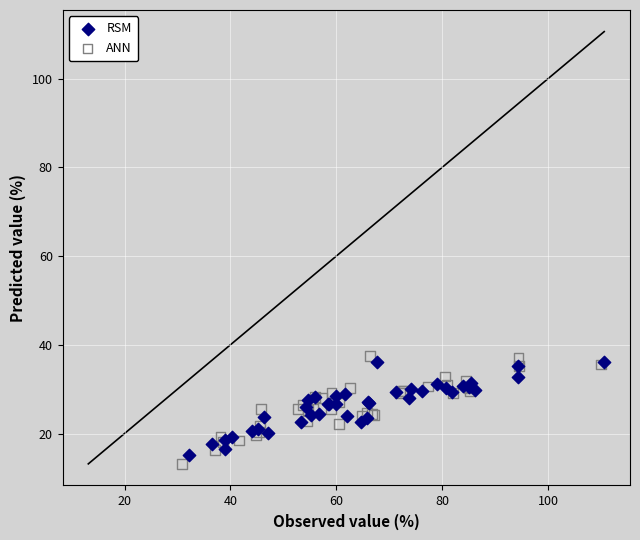

What are all the series names shown in the legend?

RSM, ANN